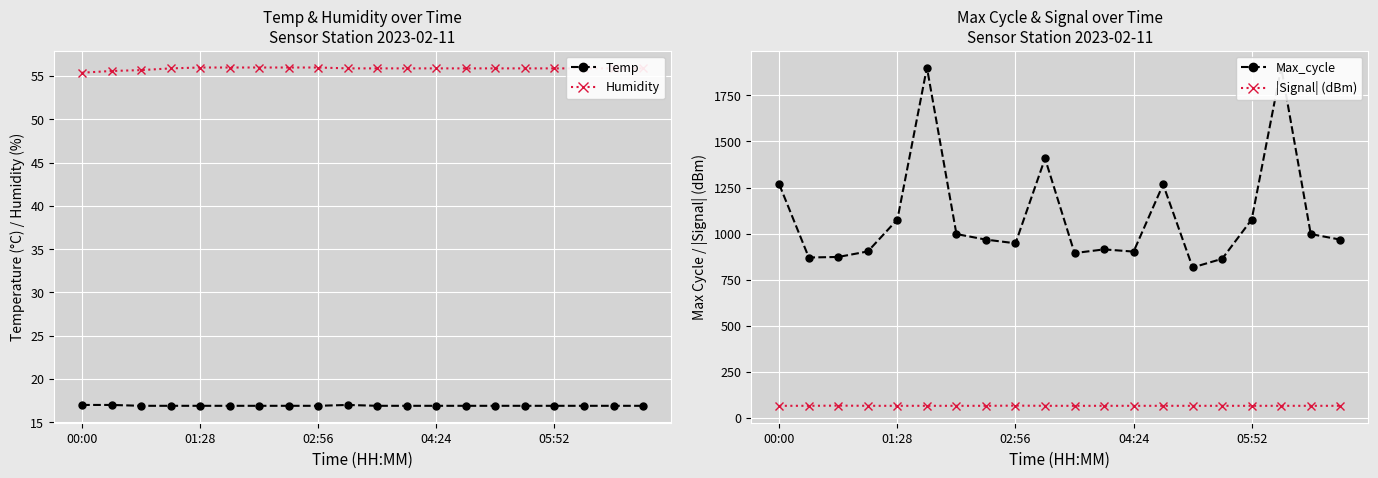

True or false: Humidity and Temp intersect in this chart.

False